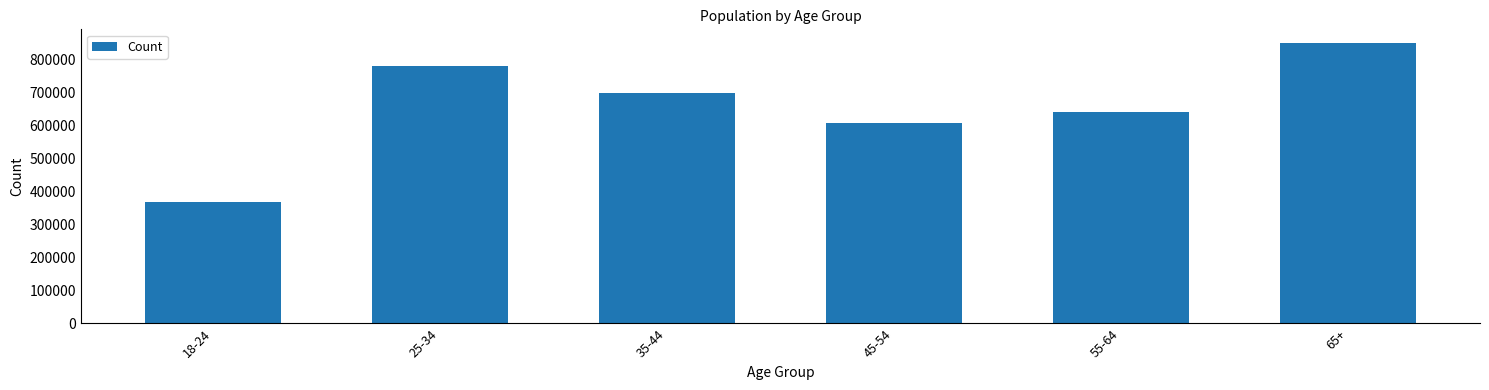

Reading left to right, what are all the values shown in this chart?

18-24=367719	25-34=780351	35-44=697648	45-54=606517	55-64=639886	65+=848317